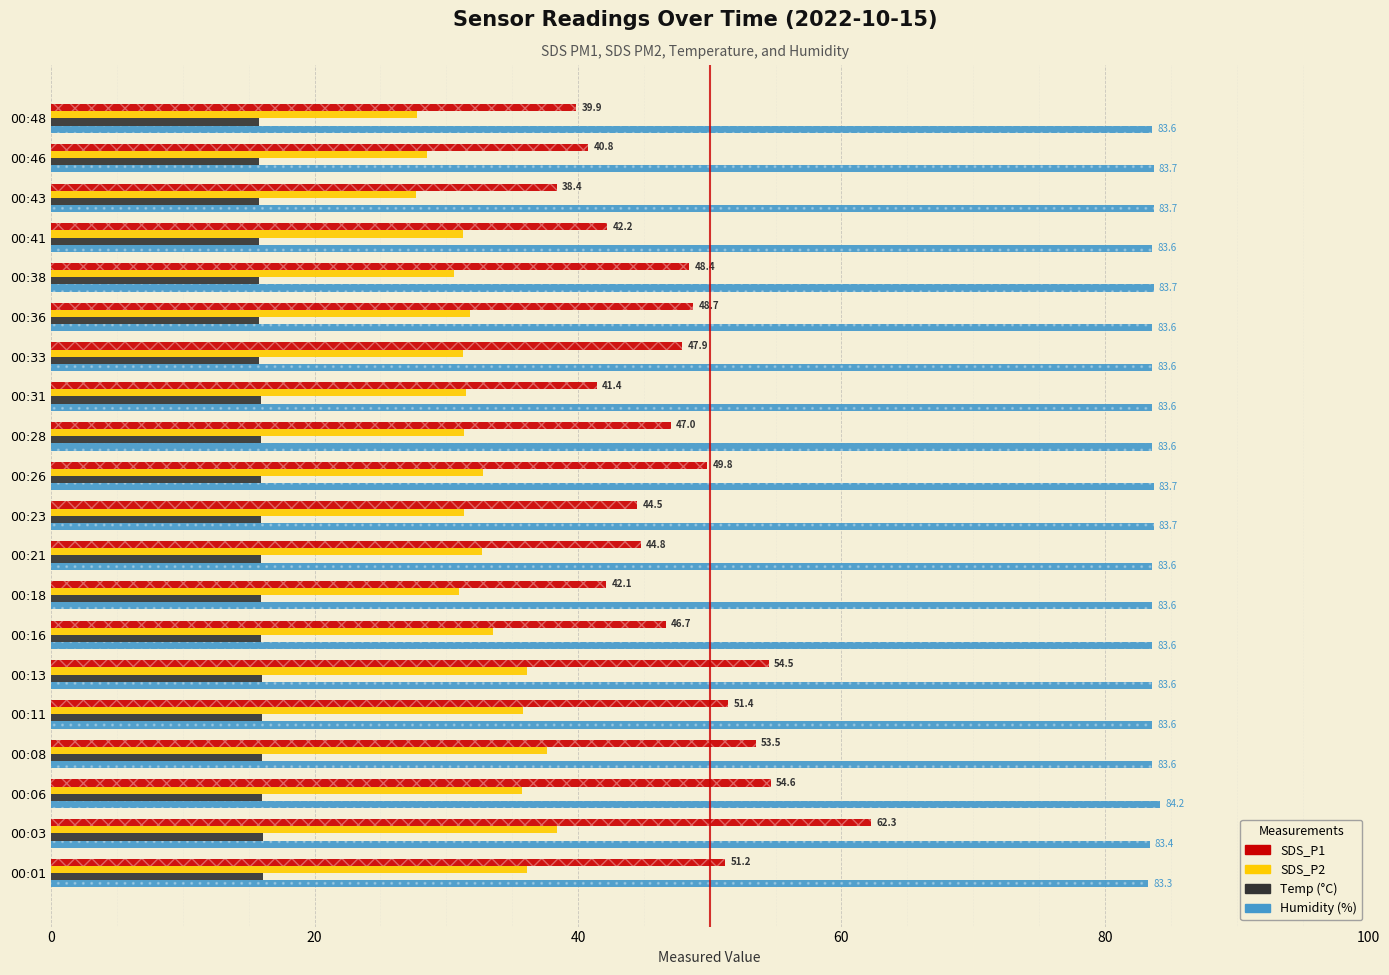

What are all the series names shown in the legend?

SDS_P1, SDS_P2, Temp, Humidity